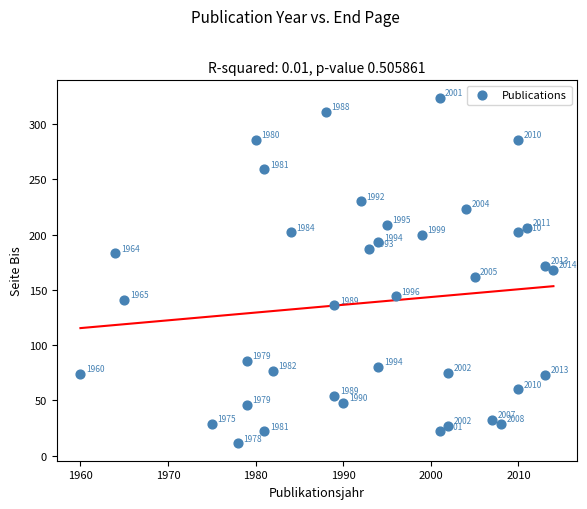

What is the range of X values (max minus min)?

54